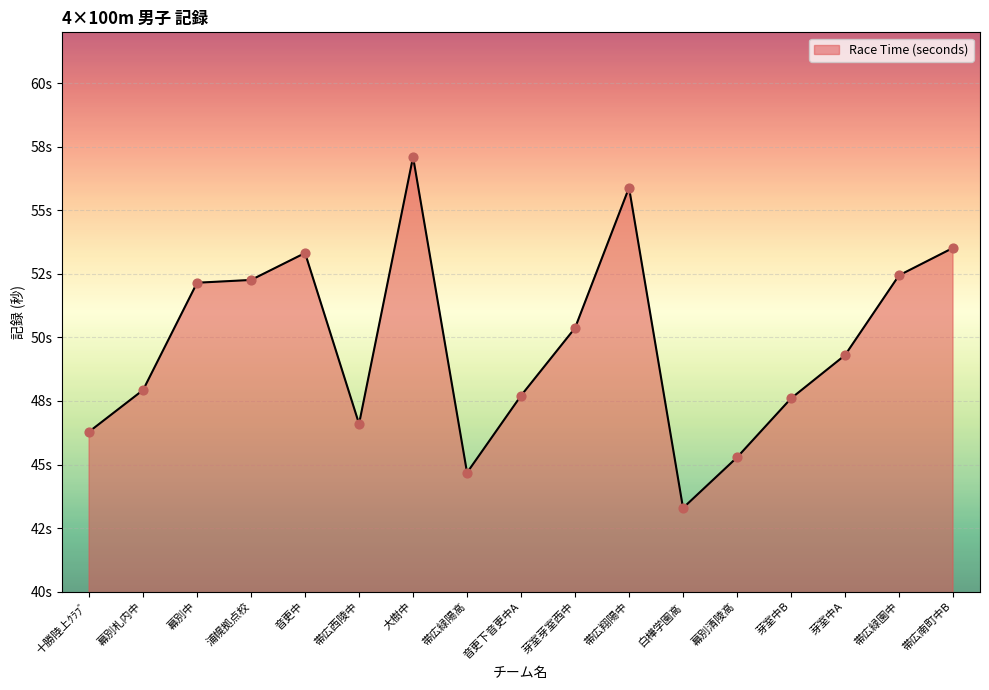

Between 浦幌拠点校 and 帯広緑陽高, which is larger?

浦幌拠点校